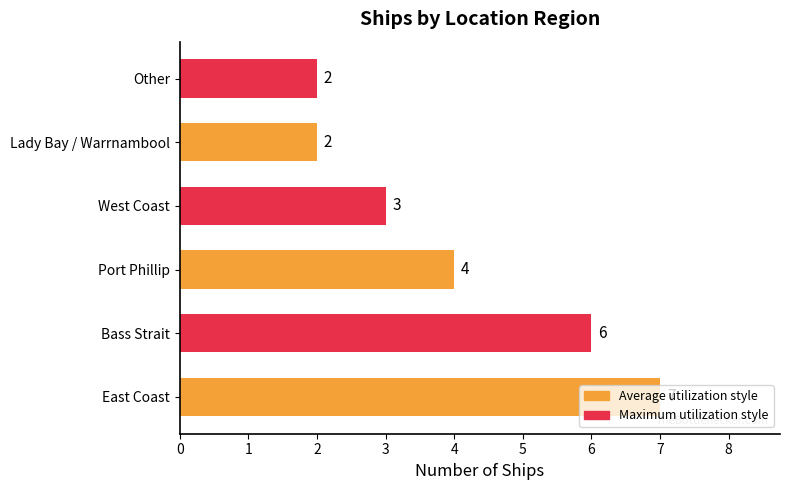

Are the bars grouped side by side (vs. stacked)?

No